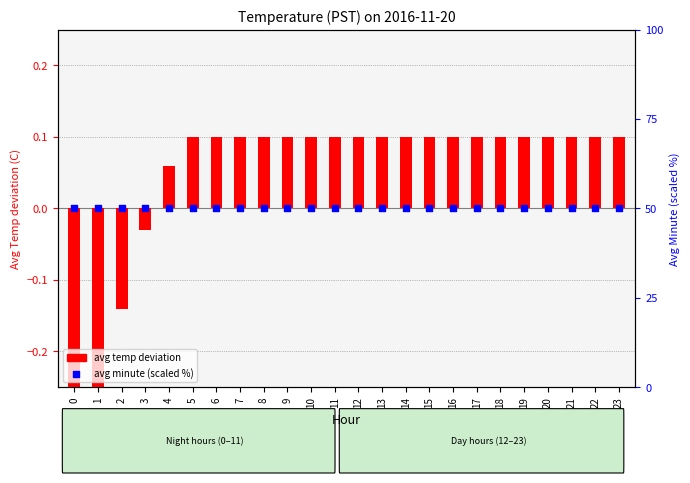

Which series has the largest total across all categories?

avg minute (scaled %)